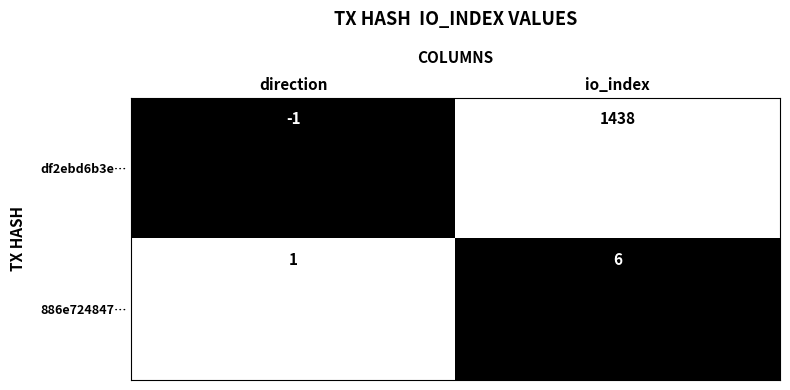

At which category does the chart reach its peak across all series?

io_index